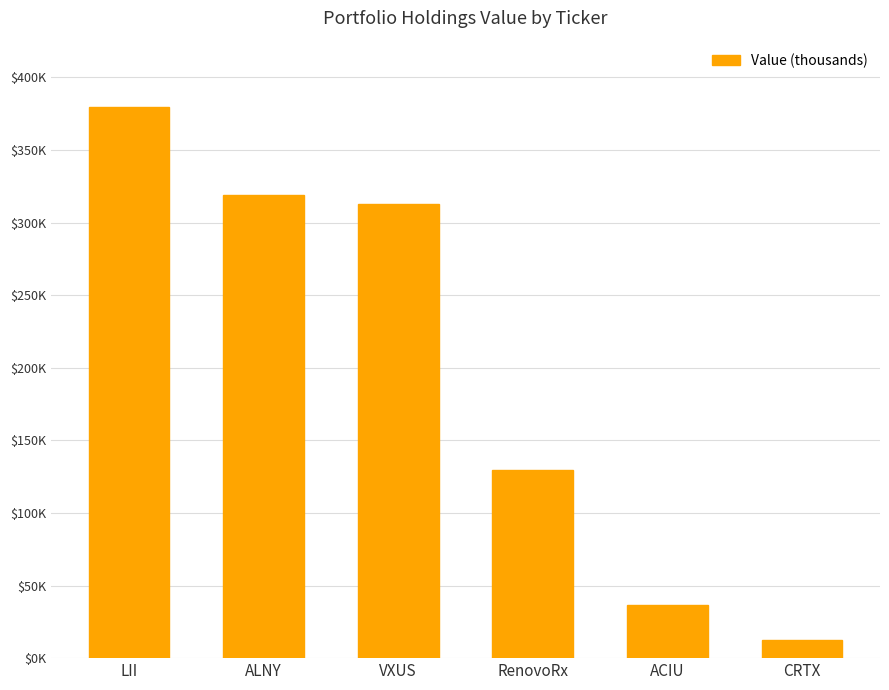

Which has a higher value, LII or VXUS?

LII